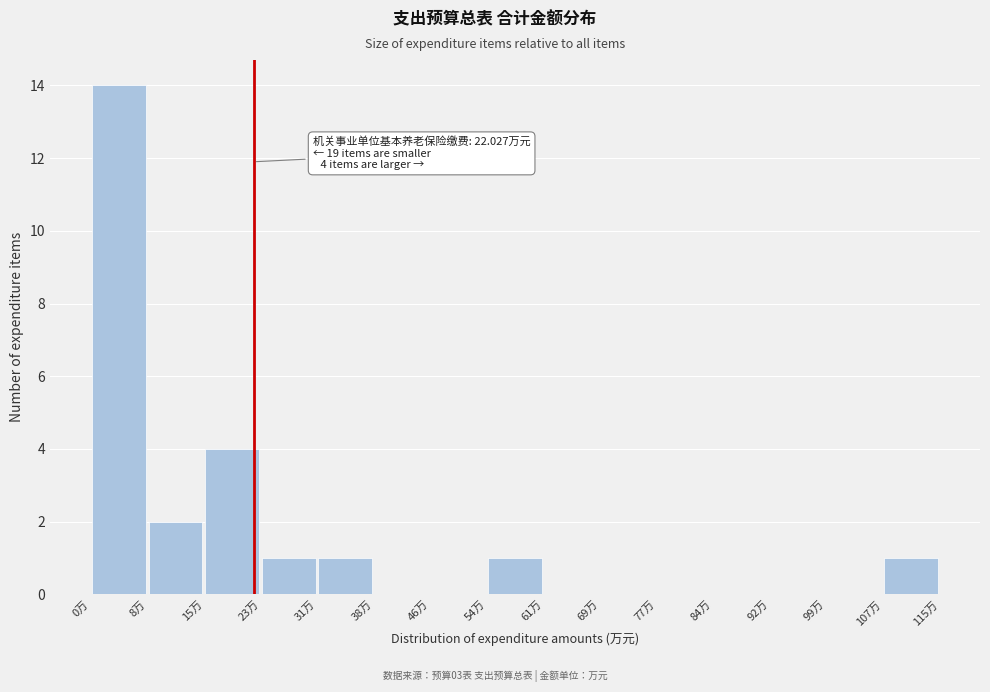

Over which range of the x-axis is the bar tallest?

0 to 8